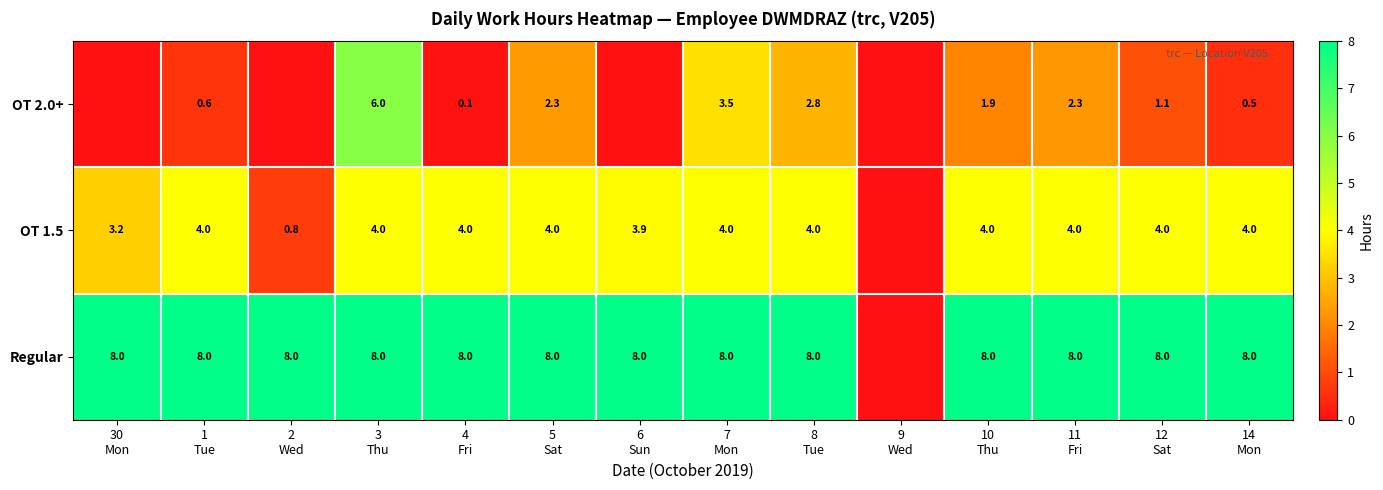

At which label is OT 2.0+ closest to 3?

8 Tue